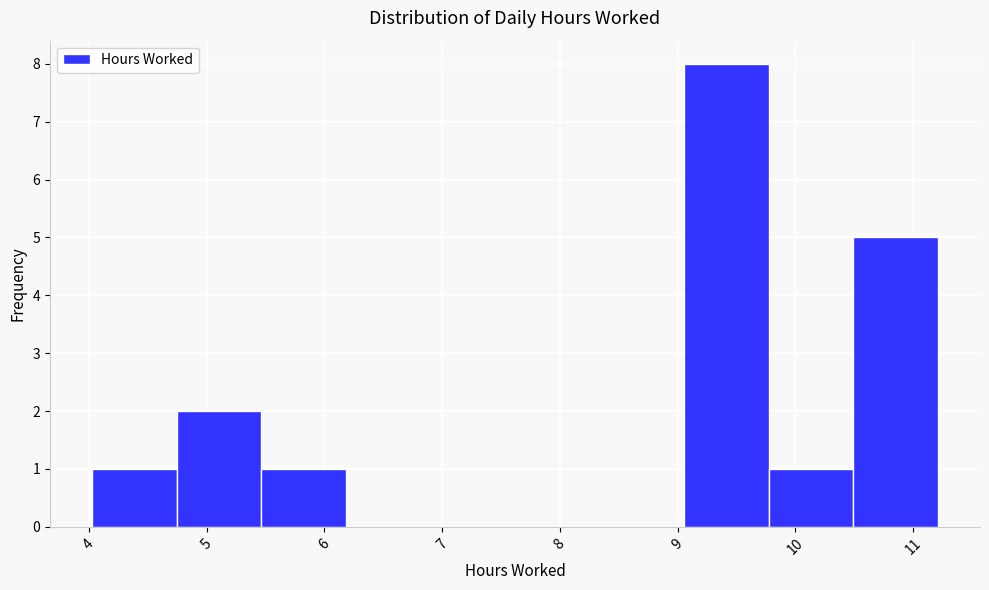

What is the height of the bar covering 9.1 to 9.8 on the x-axis? Neither the bar edges nor the heights are printed on the chart, so give them approximately, as read against the axes.

8